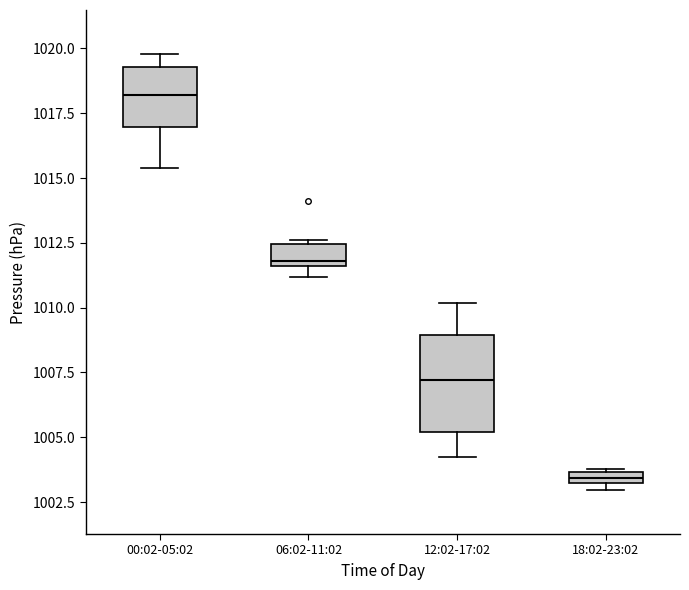

Where is the lower edge of the box for 18:02-23:02 on the y-axis? The values are not printed on the chart, so give them approximately, as read against the axis.

1003.0